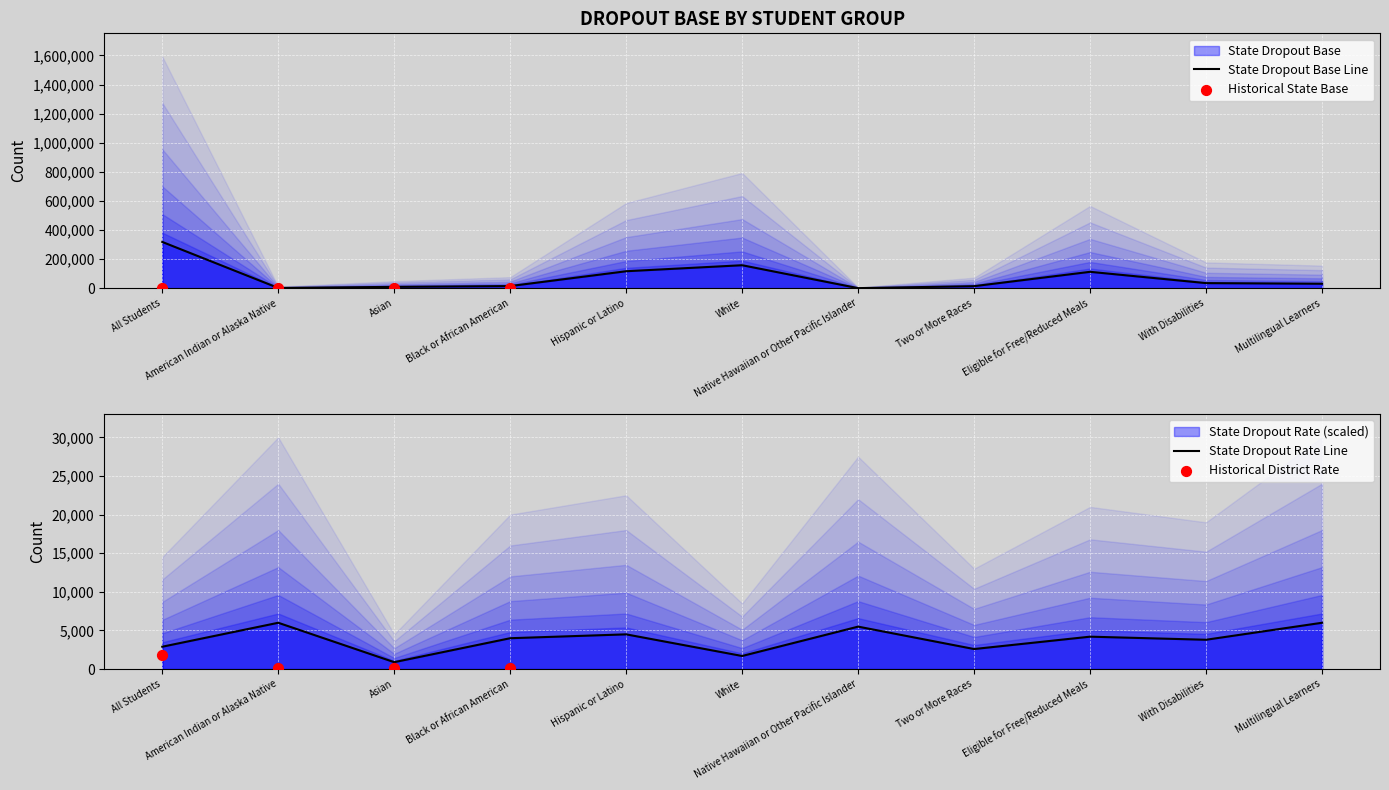

Which series has the largest total across all categories?

State Dropout Base